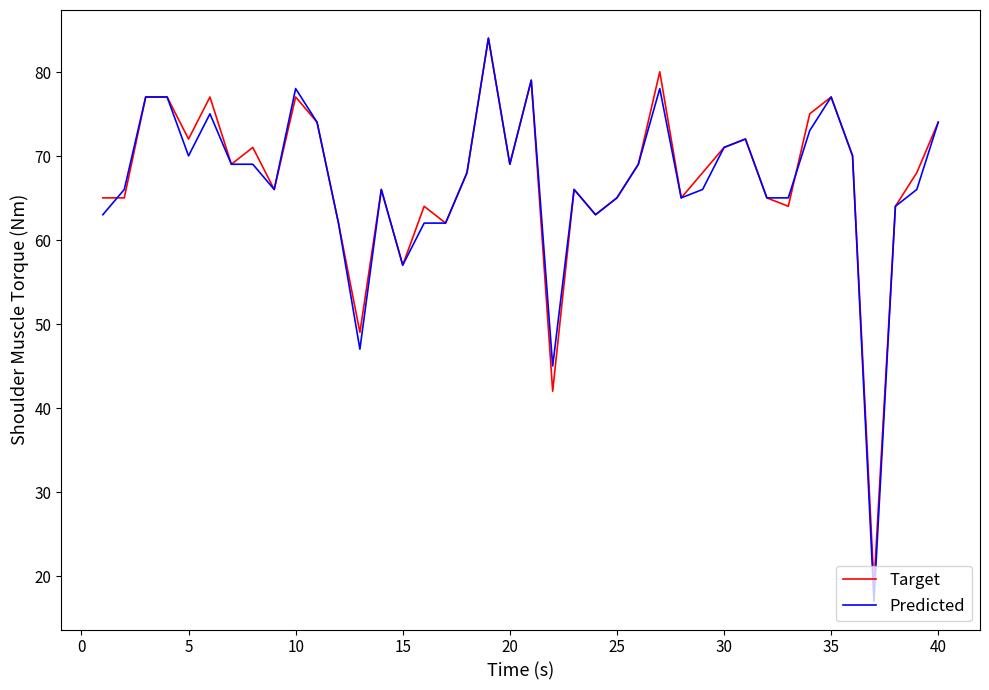

What is the minimum value shown in the chart?

17.0